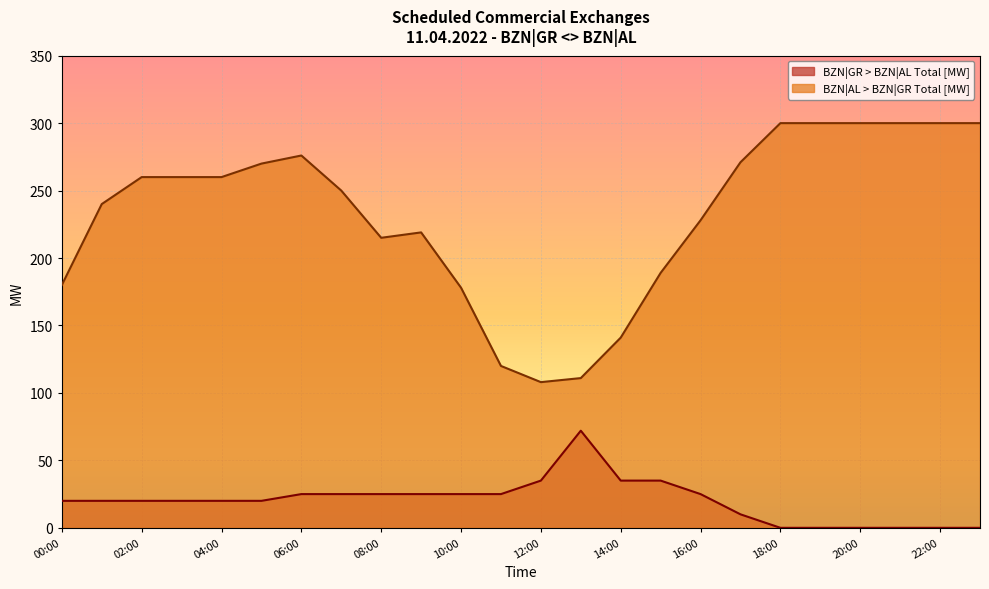

At which category is the sum across all series the highest?

06:00